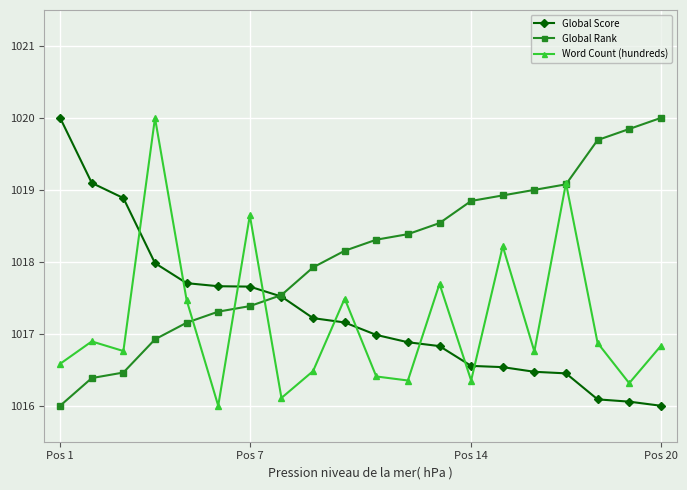

What is the lowest value of the Global Rank series?

1016.0